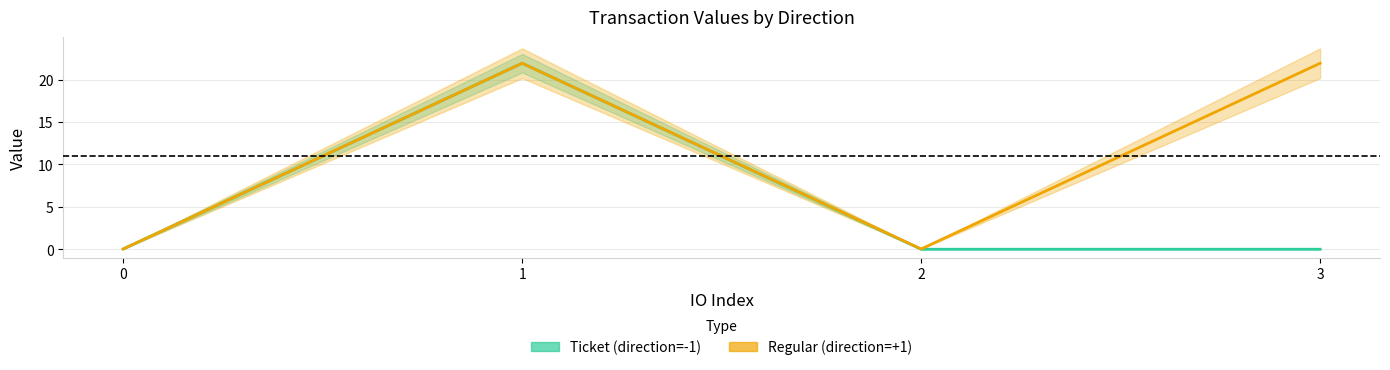

How many values in the Regular (direction=+1) series exceed 21?

2